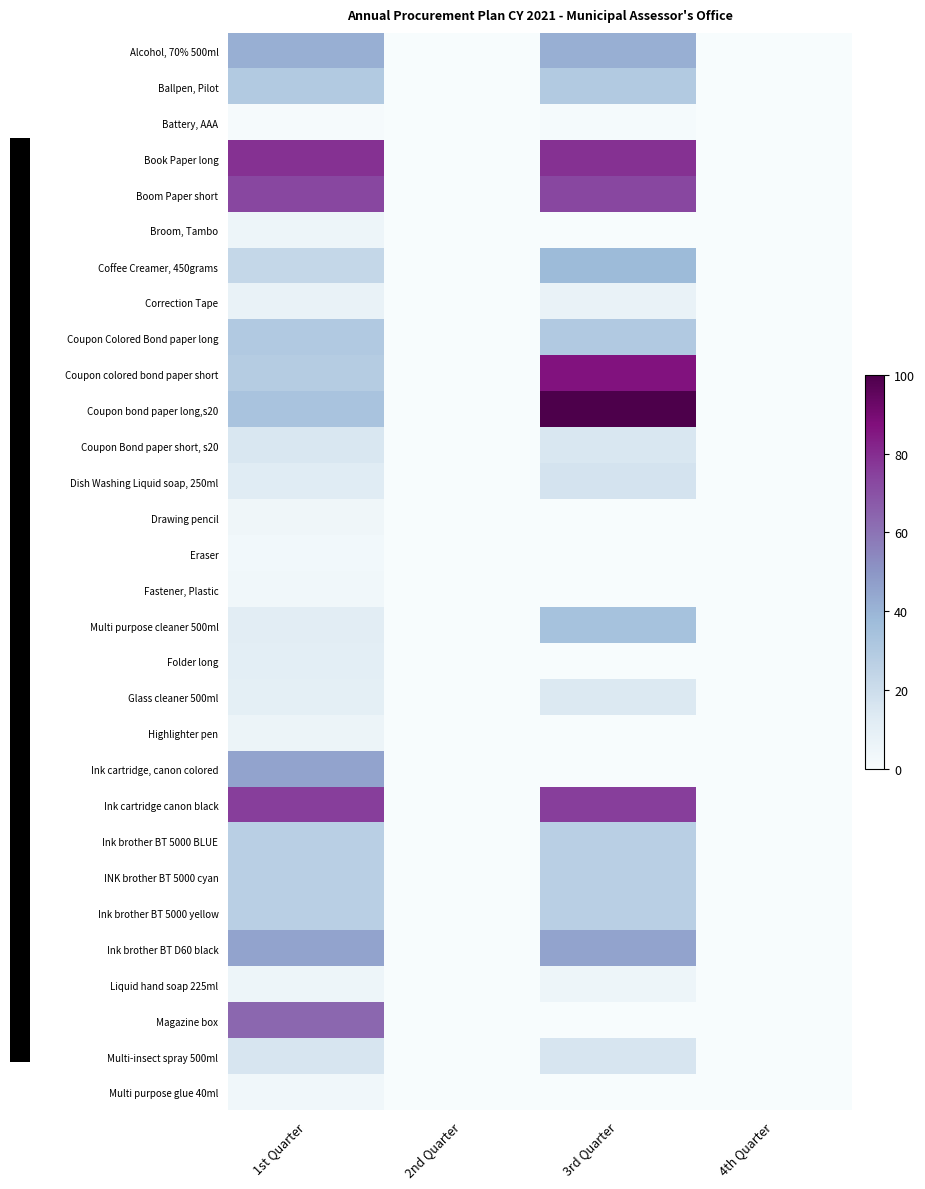

How many categories are shown in the chart?

4